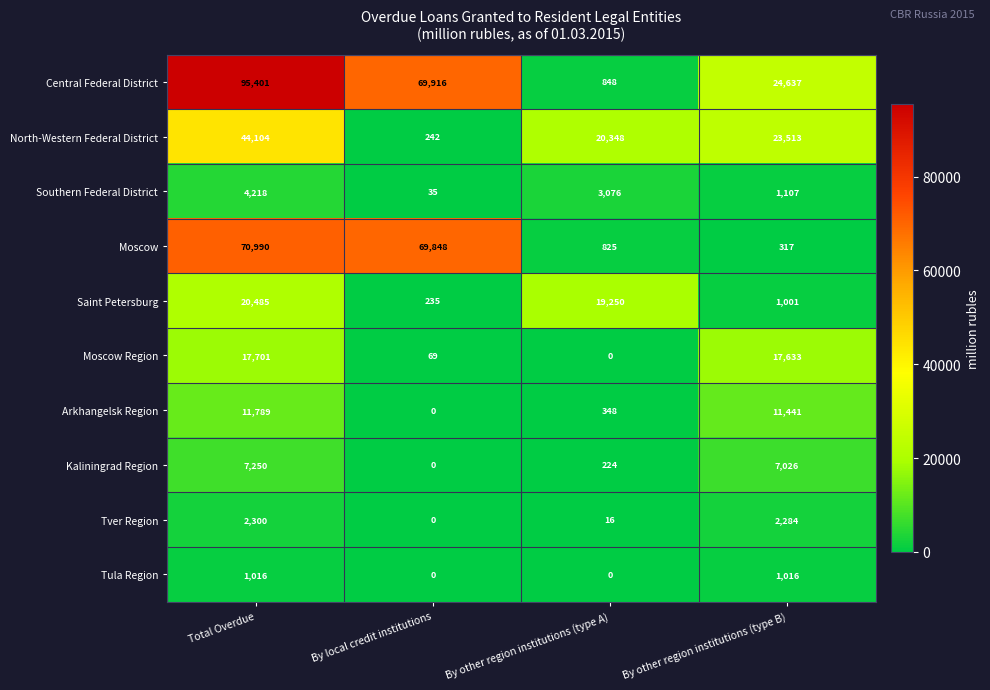

Which series has the largest total across all categories?

Central Federal District